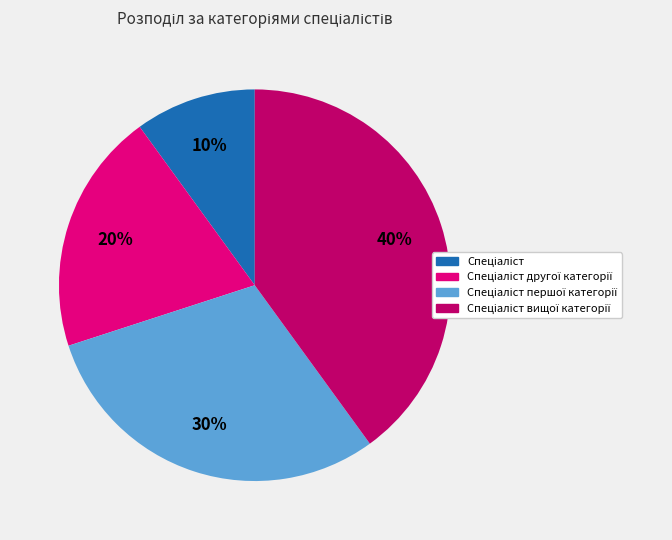

To the nearest percent, what is the average slice percentage?

25%